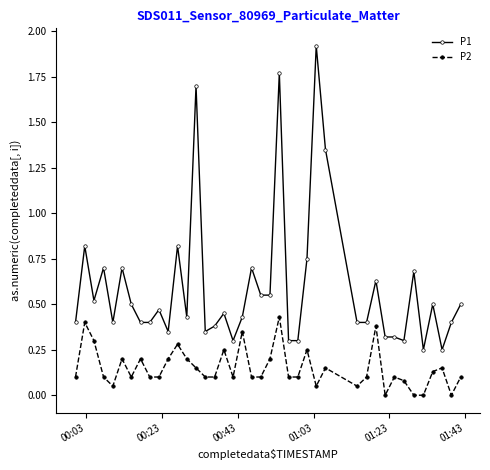

True or false: P2 and P1 intersect in this chart.

False